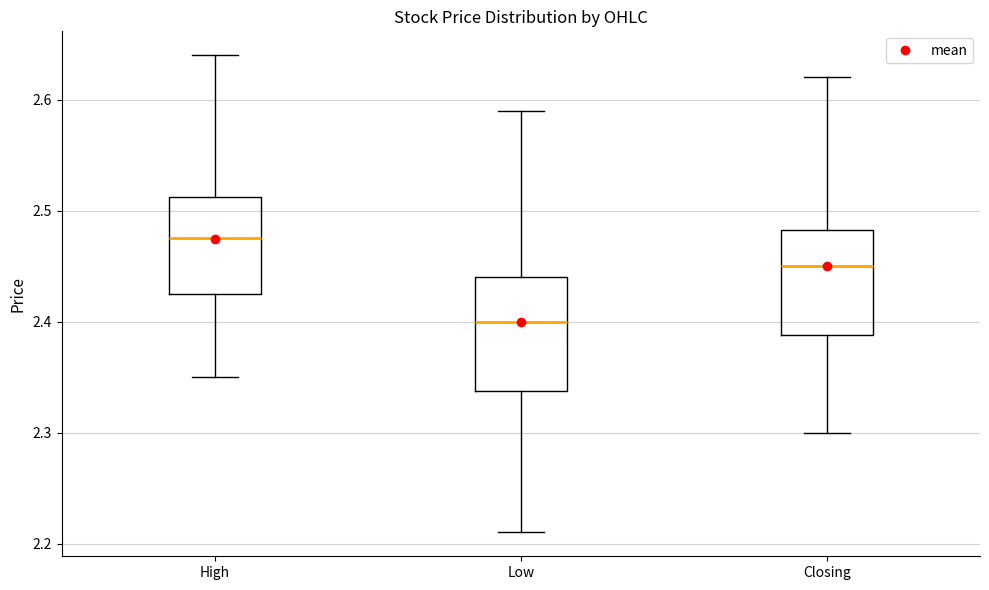

Where is the upper edge of the box for Closing on the y-axis? The values are not printed on the chart, so give them approximately, as read against the axis.

2.48